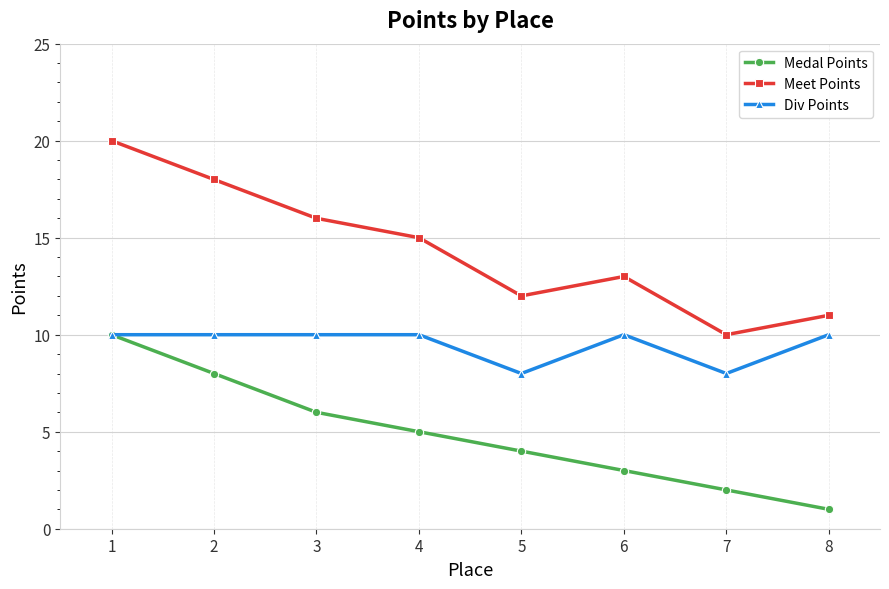

What is the spread (max minus min) of values at 7?

8